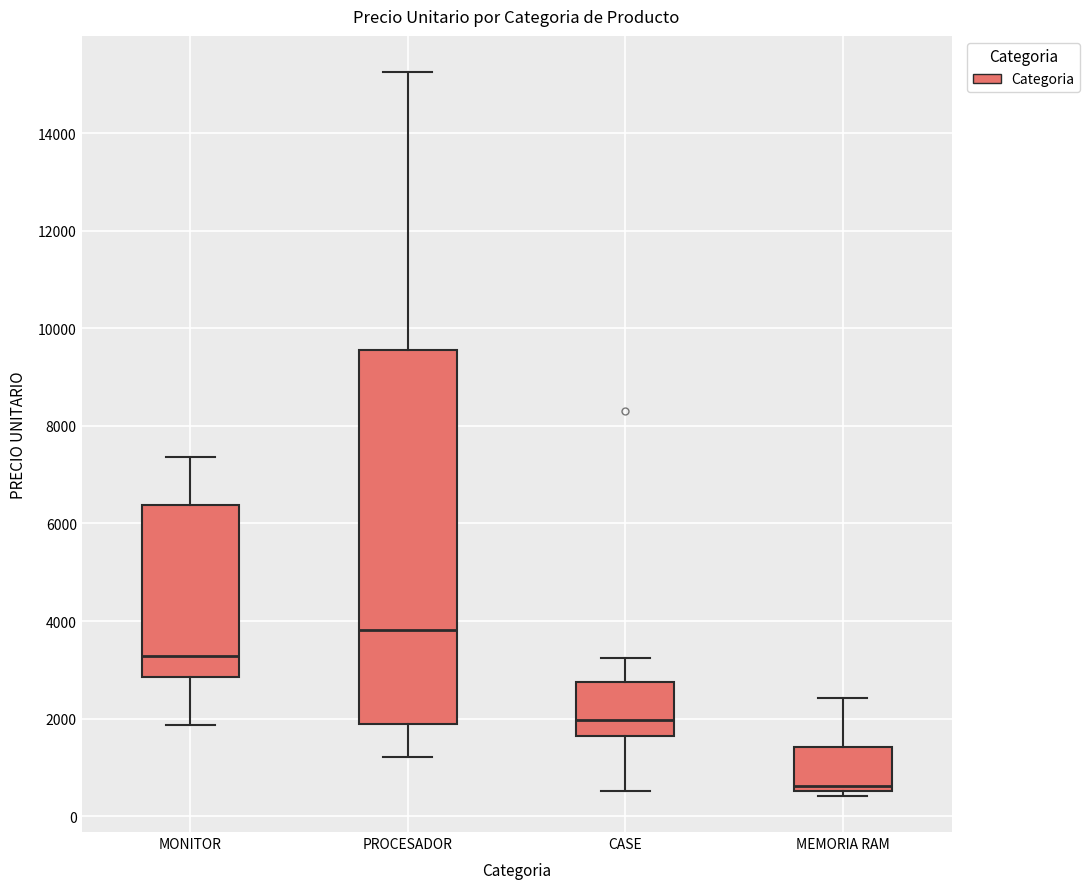

Reading left to right, read every box against the y-axis: the position of its median line, the range the box covers, and the ends of its whiskers. The values are not printed on the chart, so give them approximately, as read against the axis.

MONITOR: median 3200, box 2800 to 6400, whiskers 1800 to 7400
PROCESADOR: median 3800, box 1800 to 9600, whiskers 1200 to 15200
CASE: median 2000, box 1600 to 2800, whiskers 600 to 3200
MEMORIA RAM: median 600 (just above the box's lower edge), box 600 to 1400, whiskers 400 to 2400